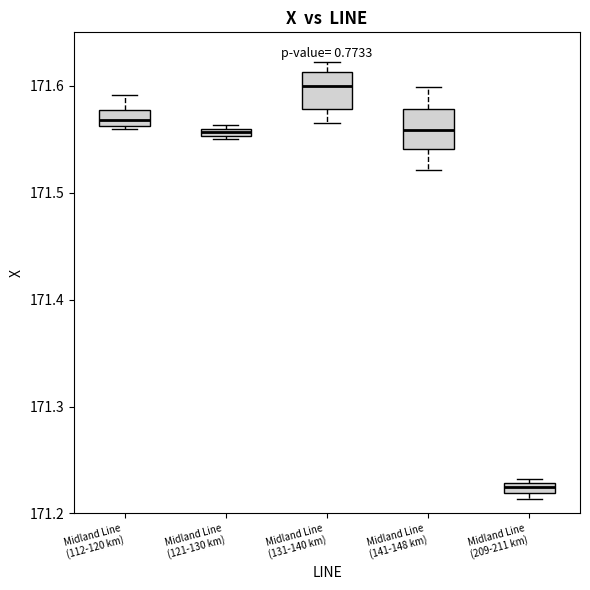

Where is the upper edge of the box for Midland Line (112-120 km) on the y-axis? The values are not printed on the chart, so give them approximately, as read against the axis.

171.58